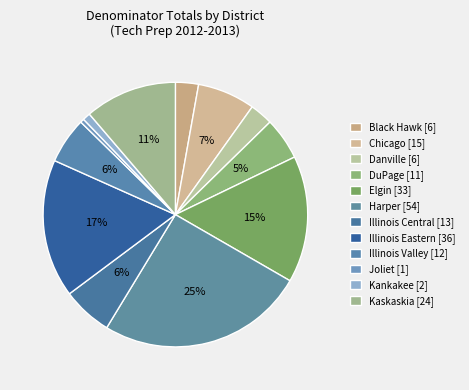

Count the number of slices in the pie.

12